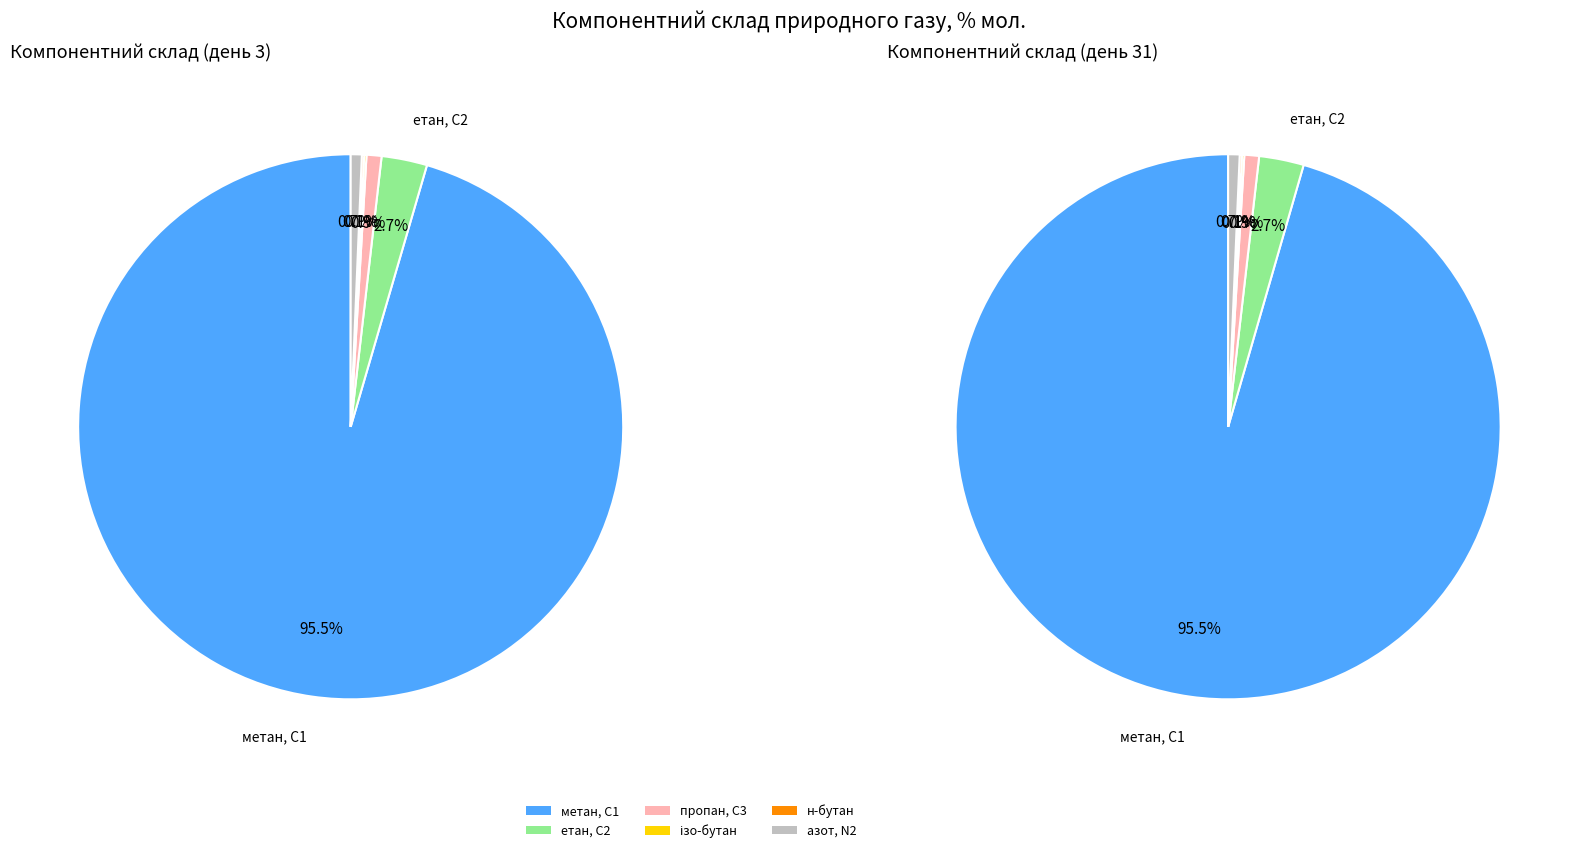

Does 2 represent more than half of the total?

No